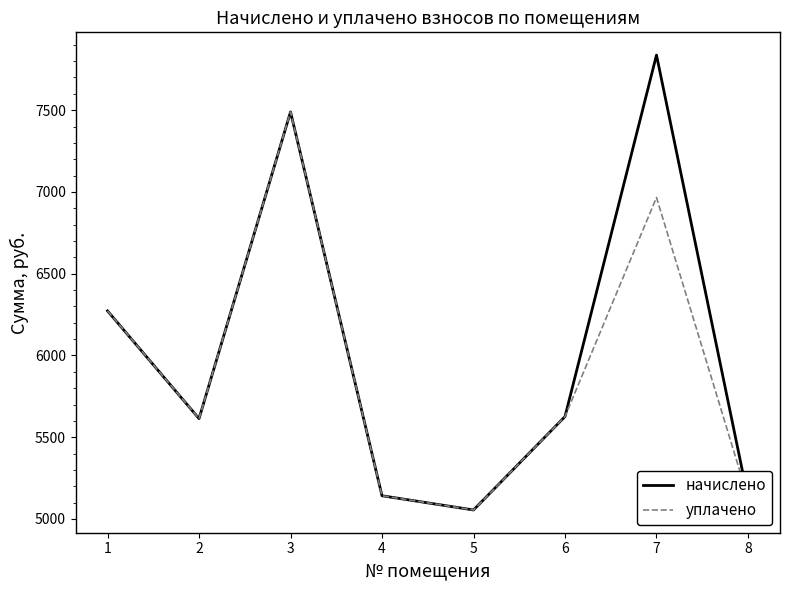

Reading left to right, what are all the values shown in this chart?

начислено: 6272.3	5613.8	7489.3	5141.9	5054.9	5626.3	7837.0	5129.6
уплачено: 6272.3	5613.8	7489.3	5141.9	5054.9	5626.3	6966.2	5129.6